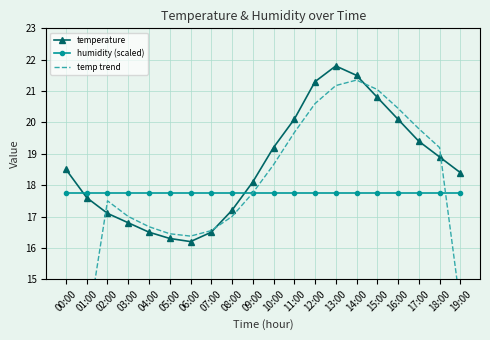

Where do humidity (scaled) and temp trend first cross each other?

09:00 and 10:00